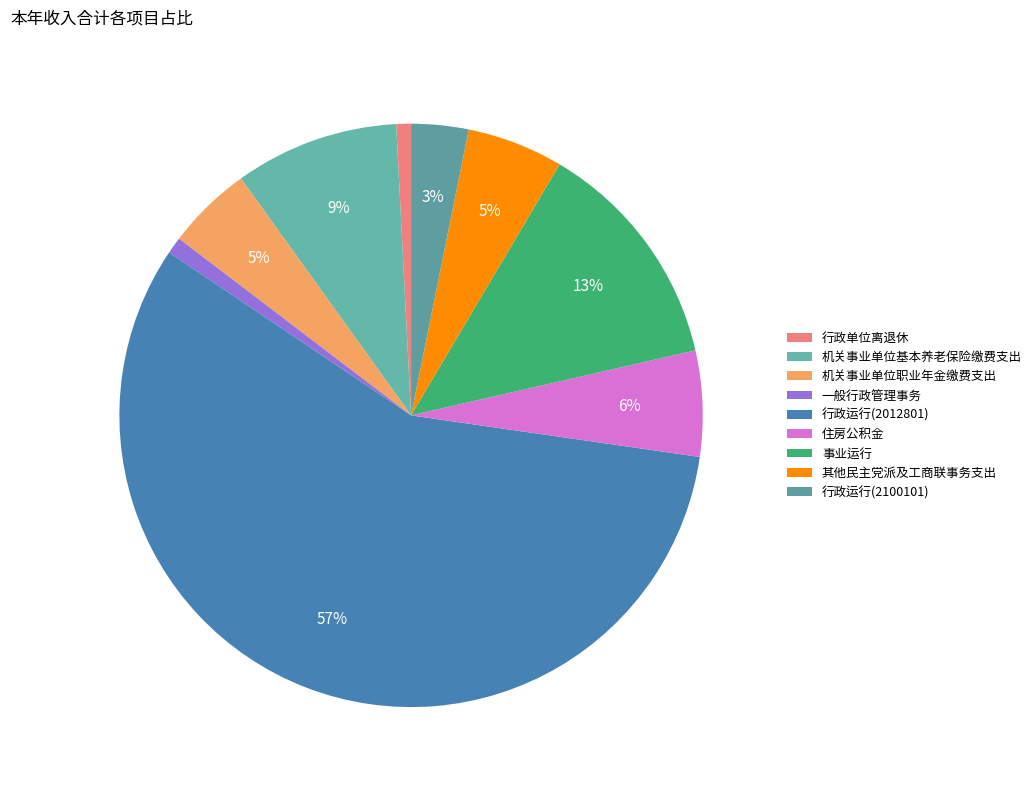

How many slices are in this pie chart?

9